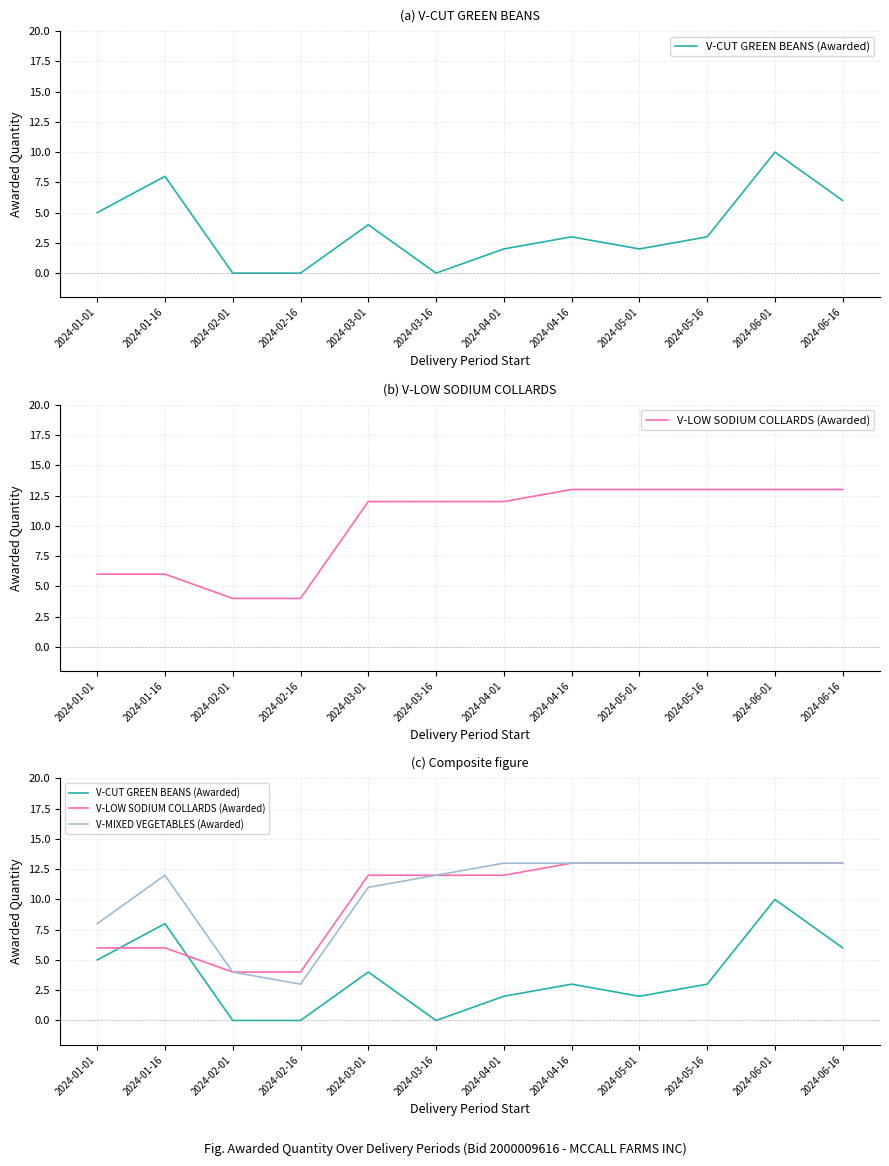

Reading left to right, what are all the values shown in this chart?

V-CUT GREEN BEANS (Awarded): 5	8	0	0	4	0	2	3	2	3	10	6
V-LOW SODIUM COLLARDS (Awarded): 6	6	4	4	12	12	12	13	13	13	13	13
V-MIXED VEGETABLES (Awarded): 8	12	4	3	11	12	13	13	13	13	13	13